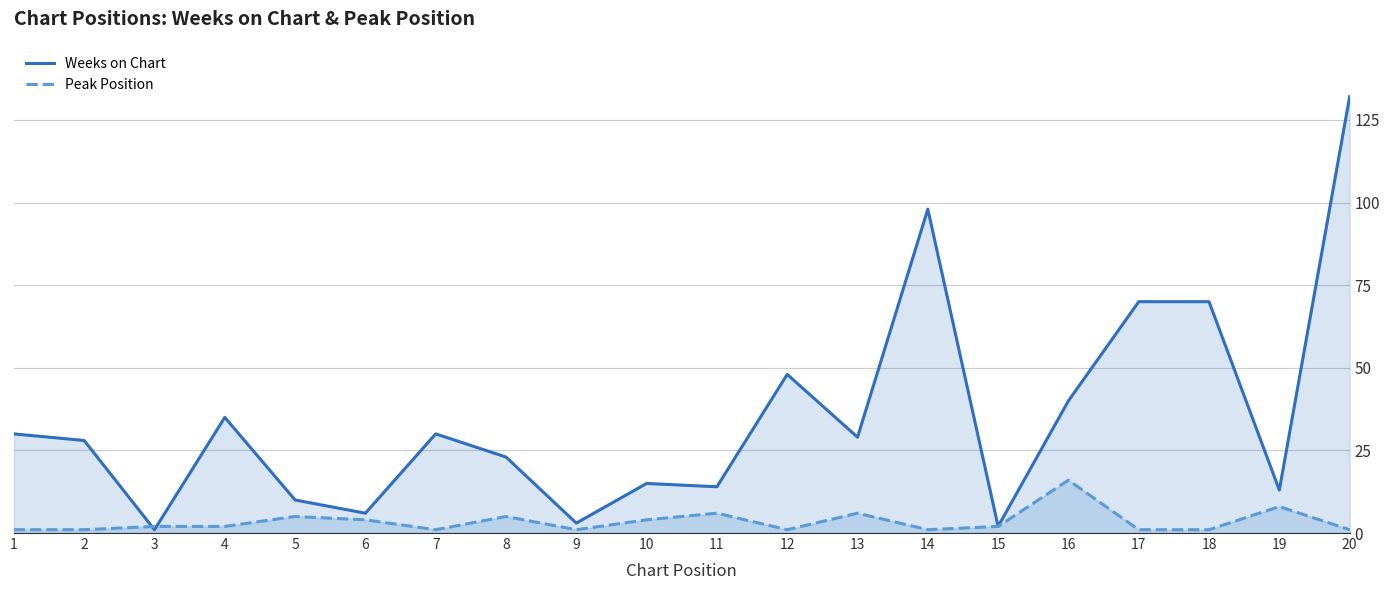

What is the smallest value displayed?

1